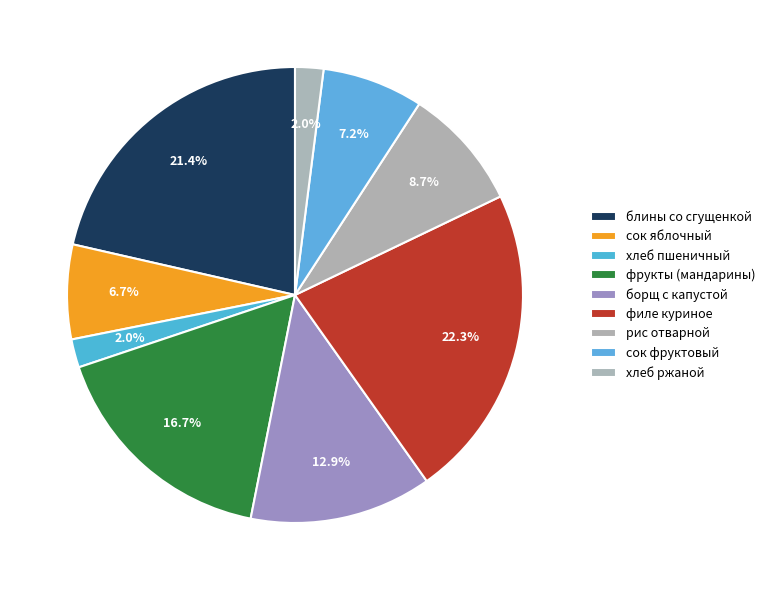

Is there any slice that represents more than half of the pie?

No